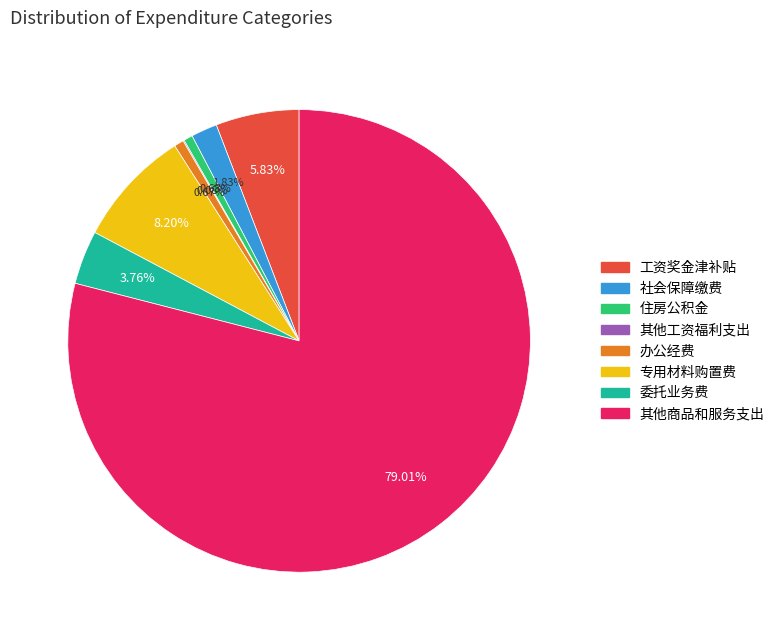

Does 工资奖金津补贴 account for over 50% of the chart?

No